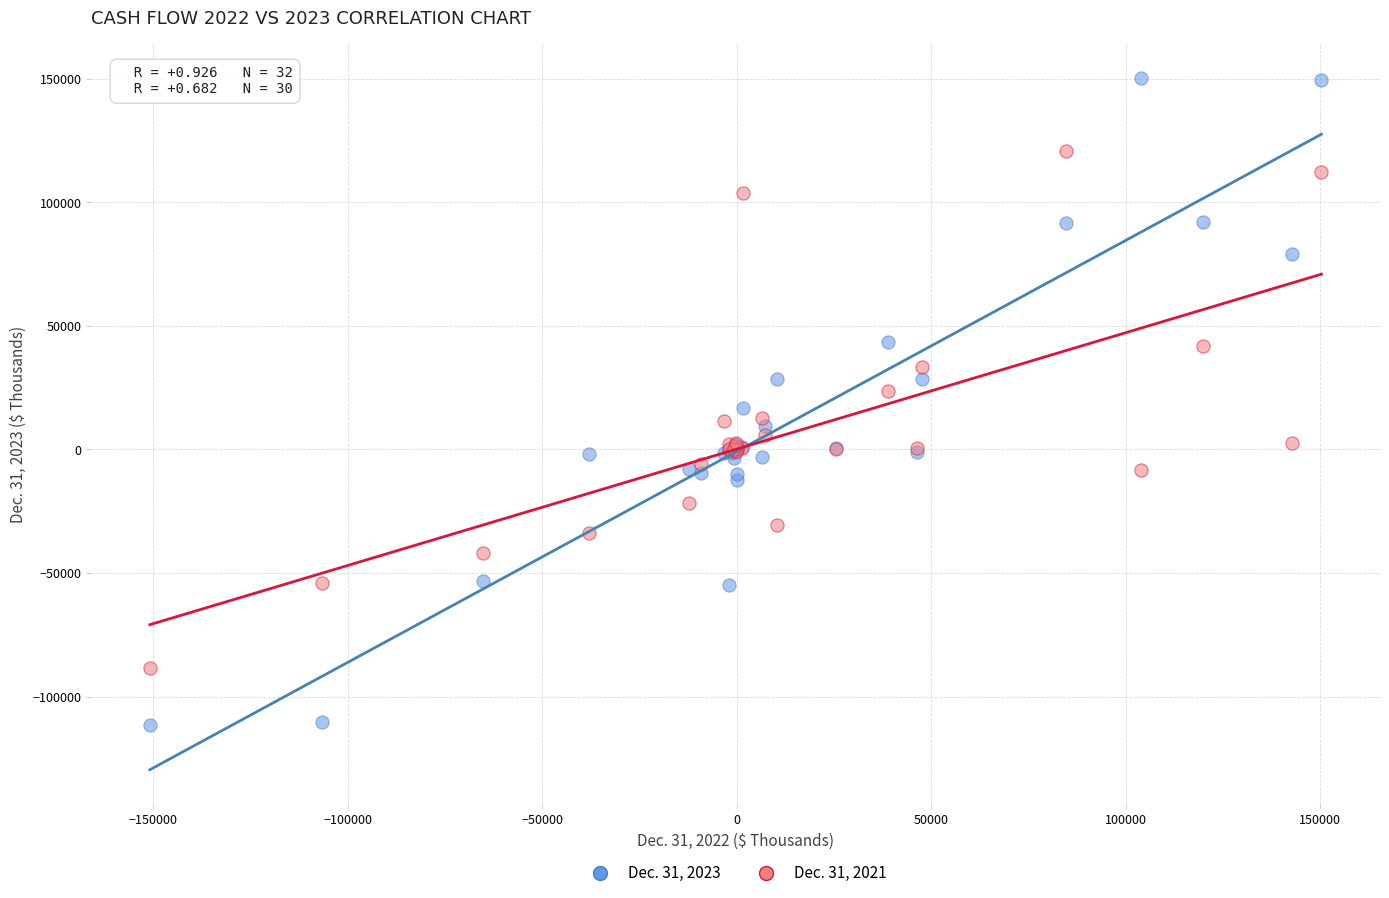

Which series contains the lowest Y value?

Dec. 31, 2023